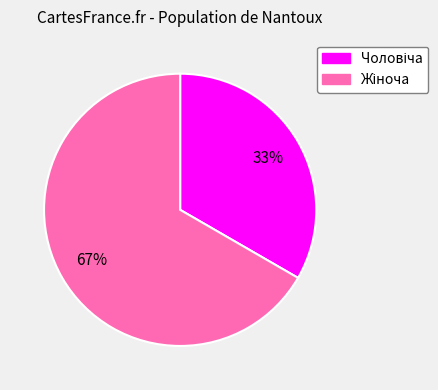

To the nearest percent, what is the average slice percentage?

50%